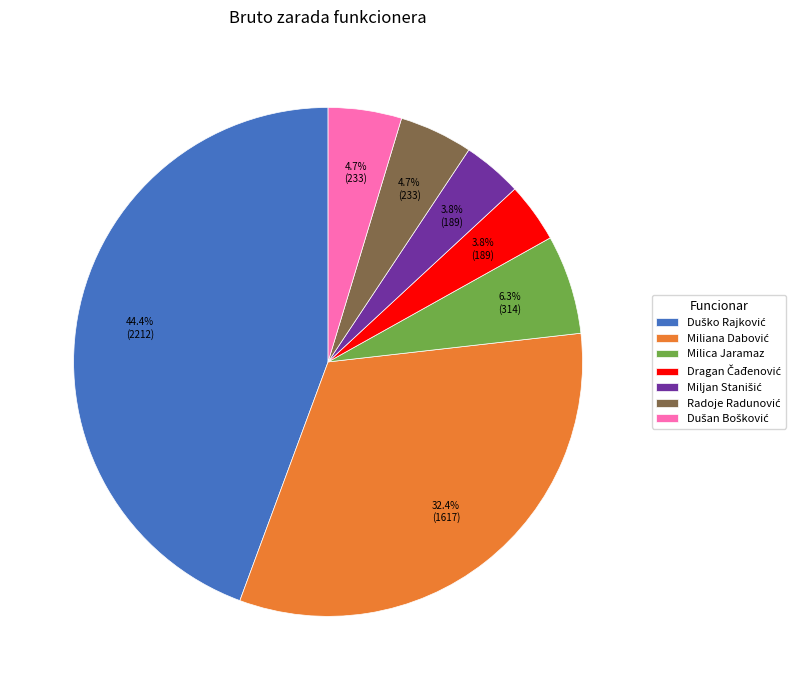

Does any single category account for the majority?

No